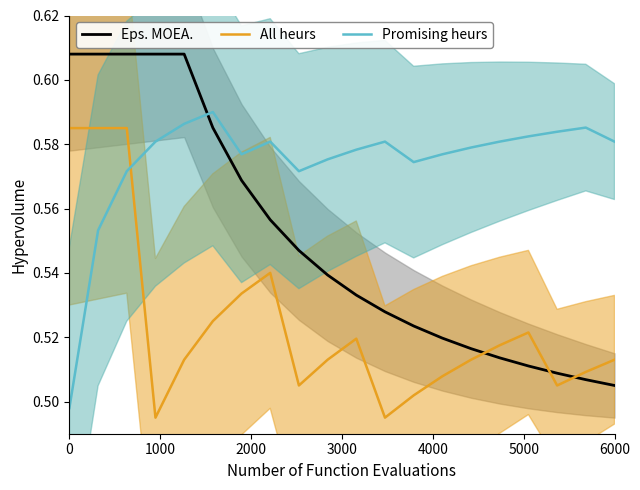

True or false: Eps. MOEA. and Promising heurs cross at least once.

True